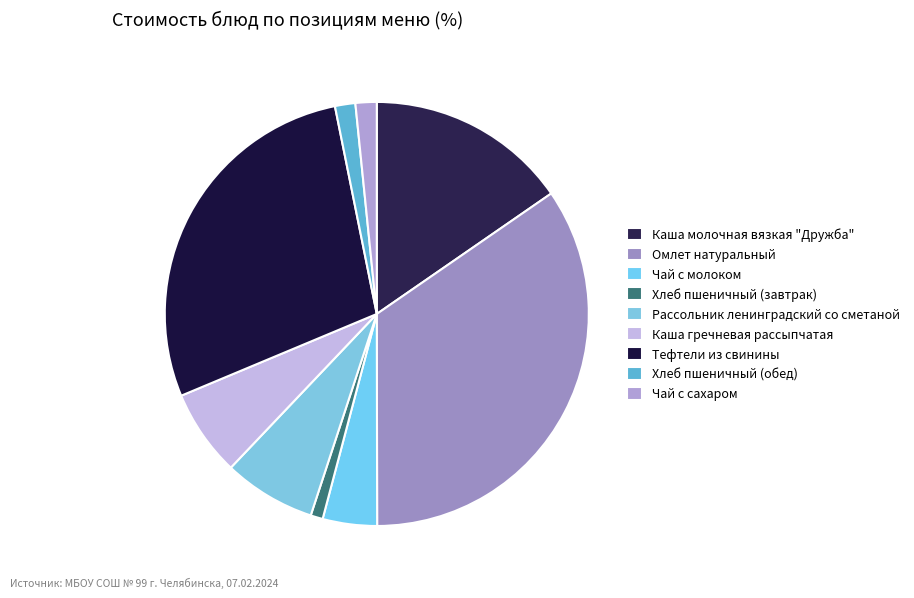

Does Хлеб пшеничный (обед) represent more than half of the total?

No